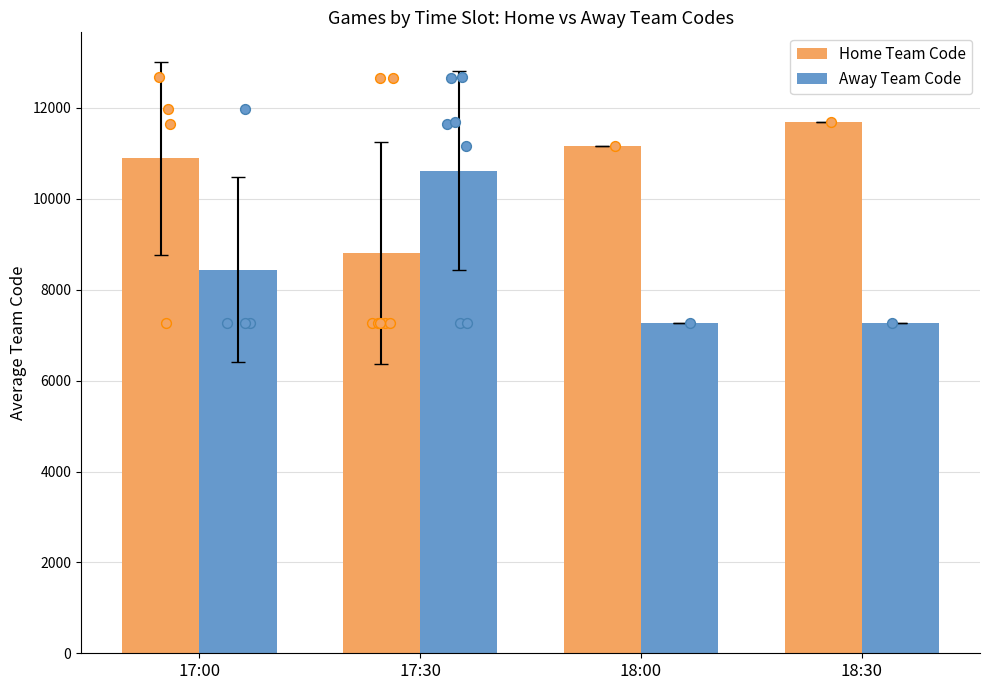

At which category is the sum across all series the highest?

17:30